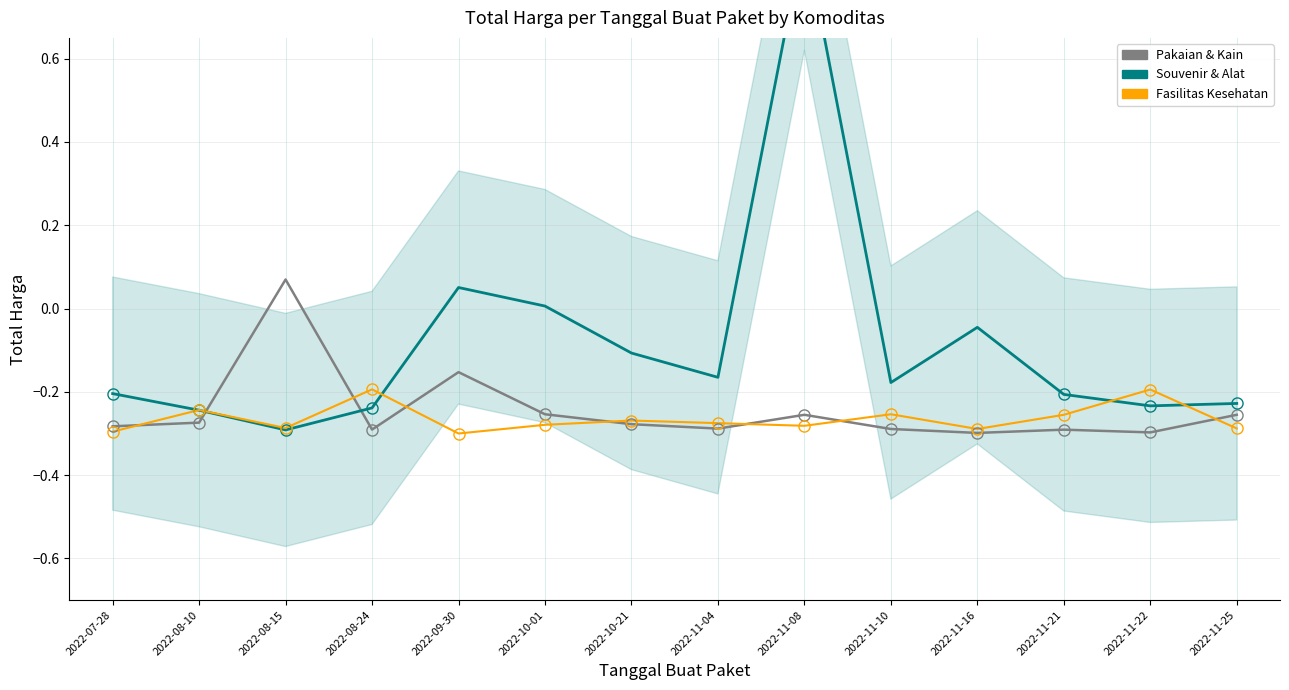

What is the highest value of the Fasilitas Kesehatan series?

-0.2